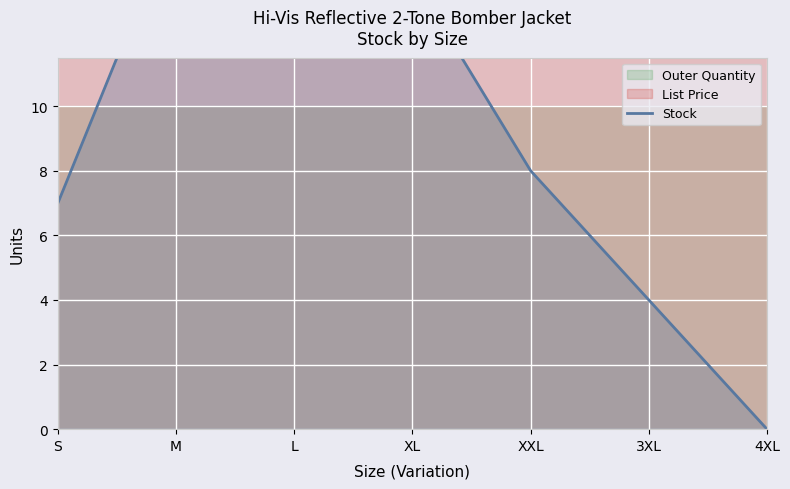

Reading left to right, list all the values displayed in this chart.

7	16	16	14	8	4	0